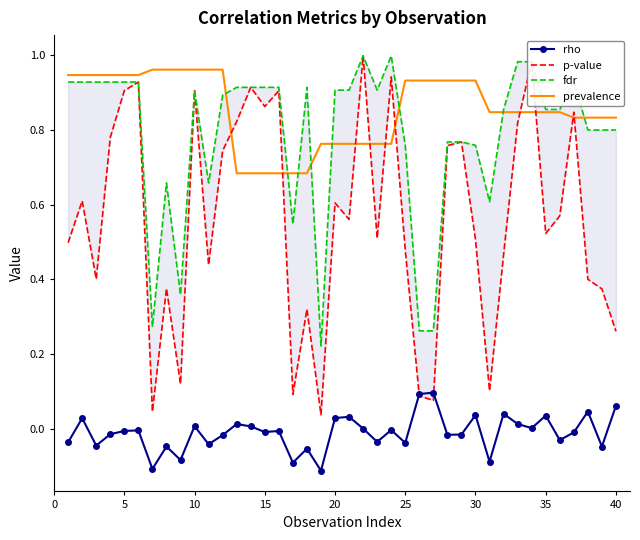

How many data points does each series have?

40